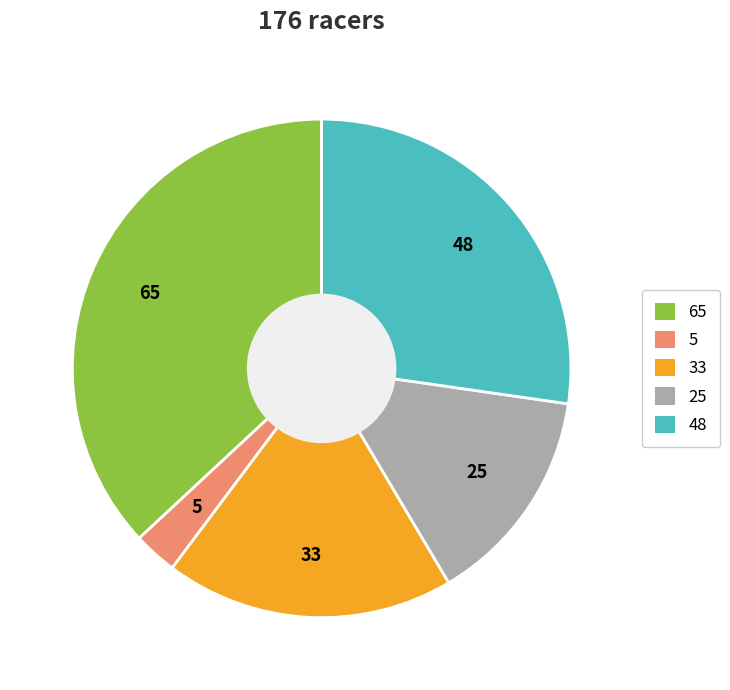

Does any single category account for the majority?

No